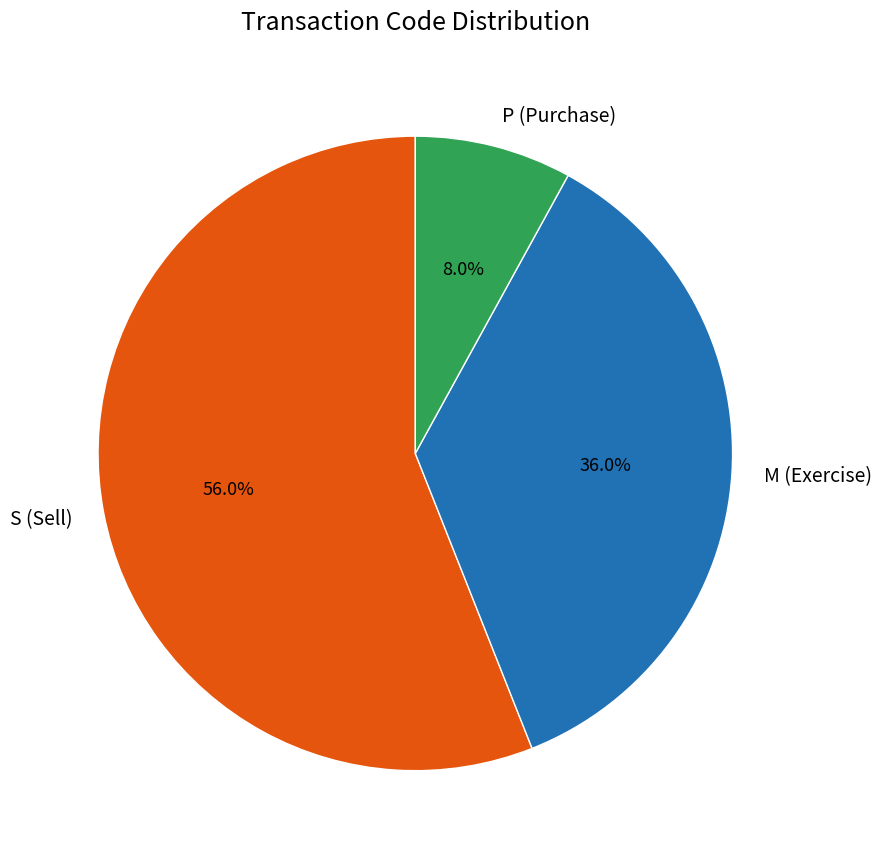

Does any single category account for the majority?

Yes